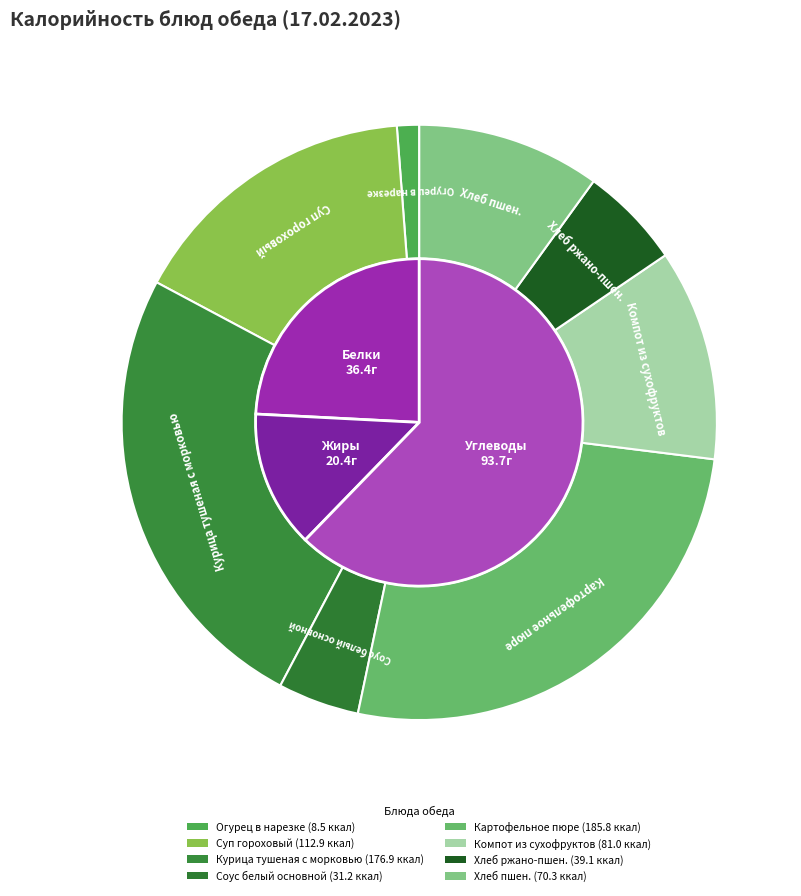

Is it true that Компот из сухофруктов is 11% of the pie?

True